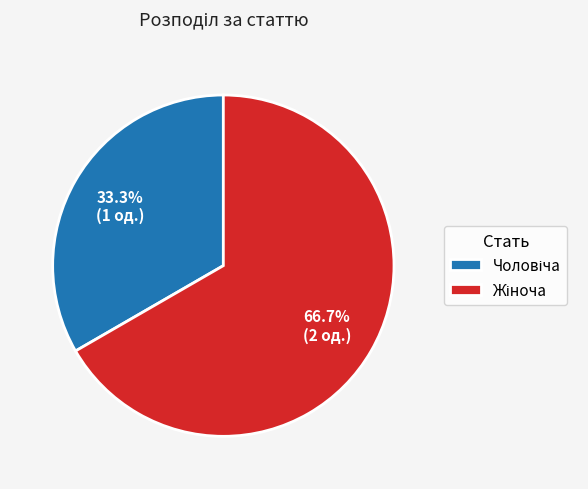

Is there any slice that represents more than half of the pie?

Yes